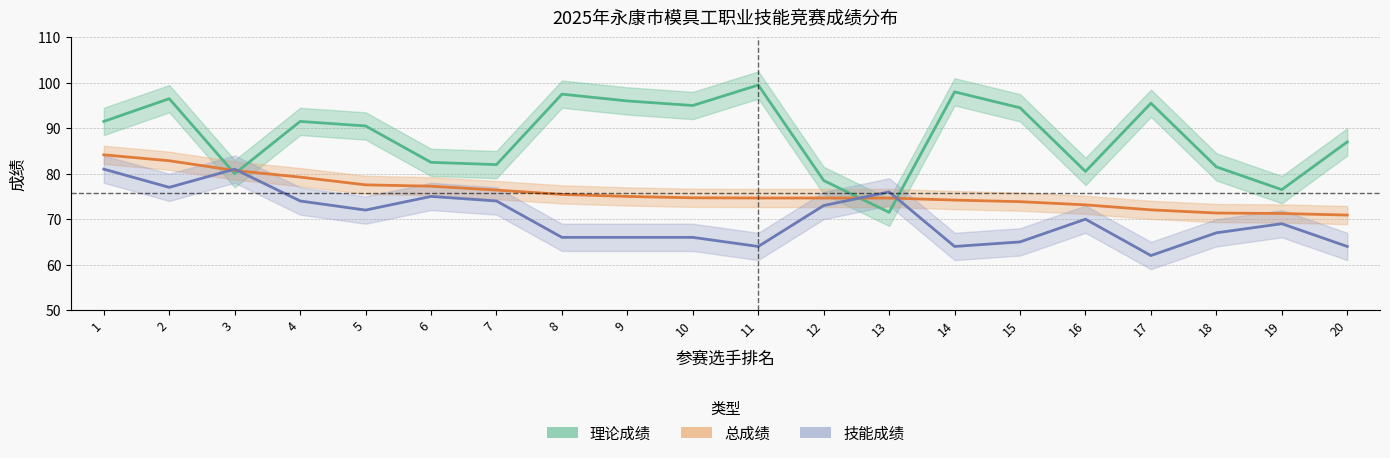

Rank the categories by 总成绩 value from lowest to highest.

20, 19, 18, 17, 16, 15, 14, 11, 12, 13, 10, 9, 8, 7, 6, 5, 4, 3, 2, 1